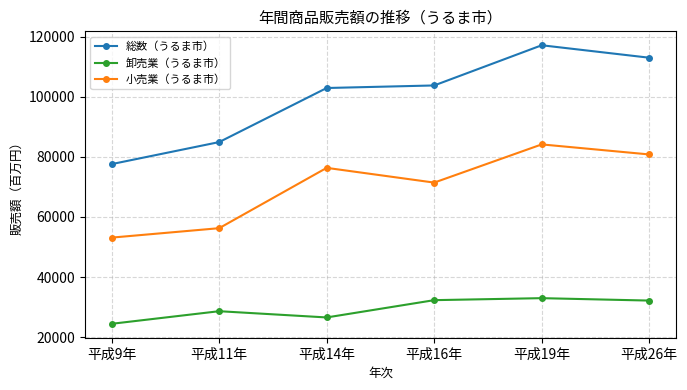

What is the average value of the 総数（うるま市） series?

99882